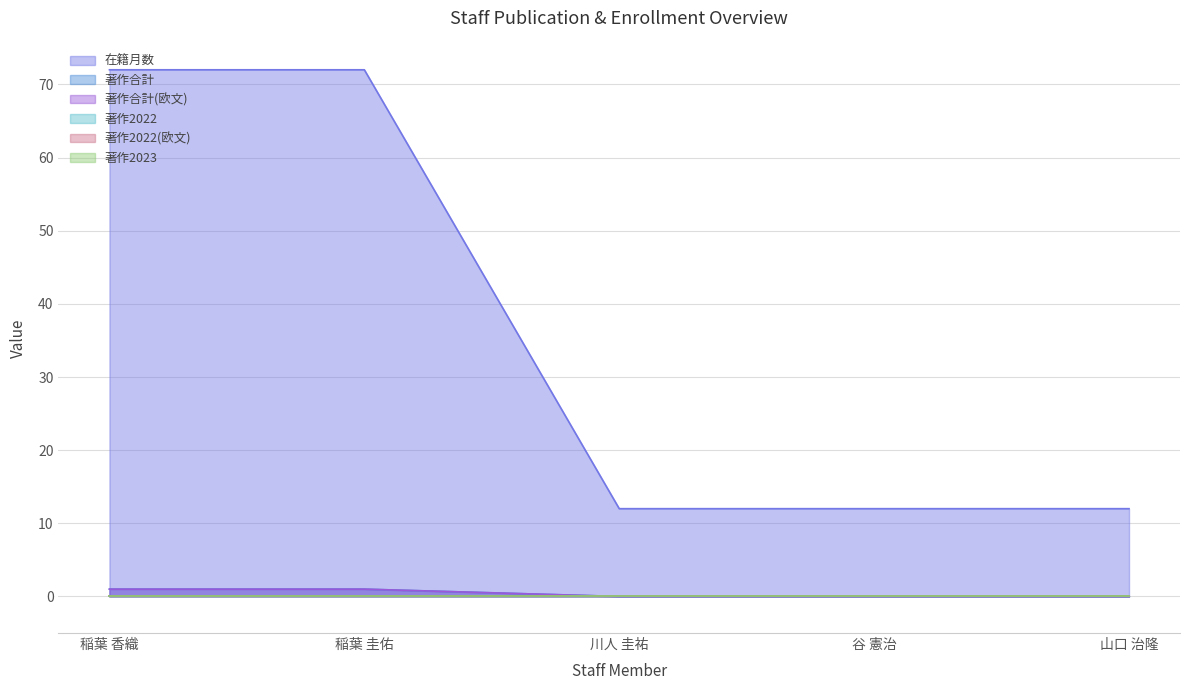

How many lines are shown in the chart?

6